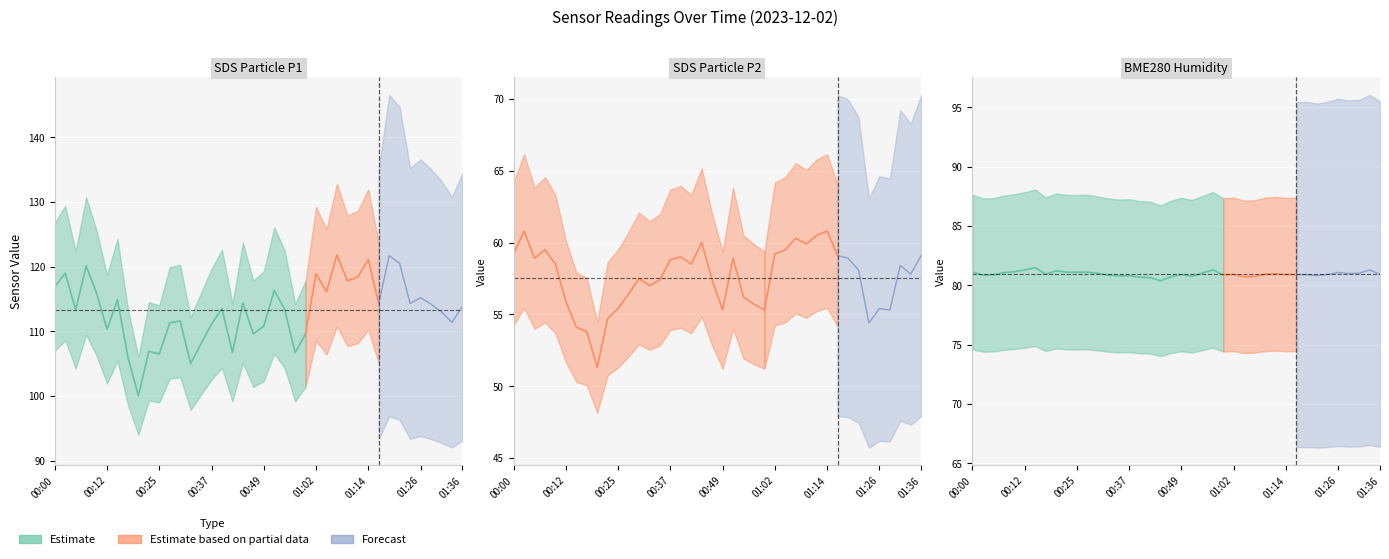

Rank the series at 00:22 from lowest to highest value.

SDS_P2, BME280_humidity, SDS_P1